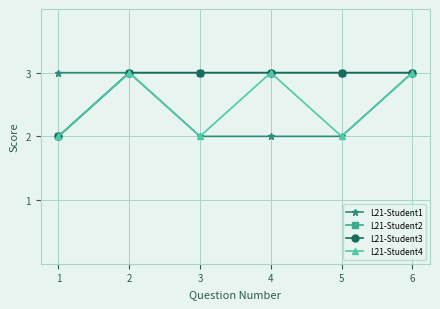

What is the value of the L21-Student2 point at the 3rd from the left?

3